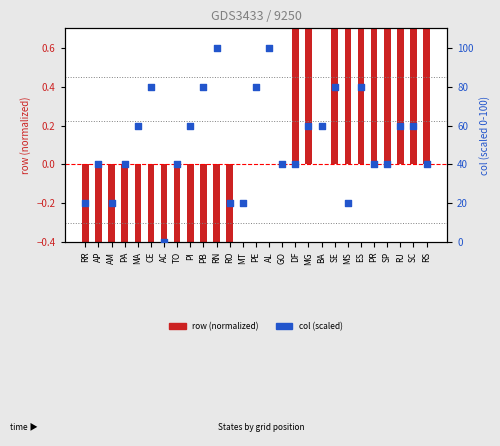

Which series has the largest Y range (max minus min)?

col (scaled)